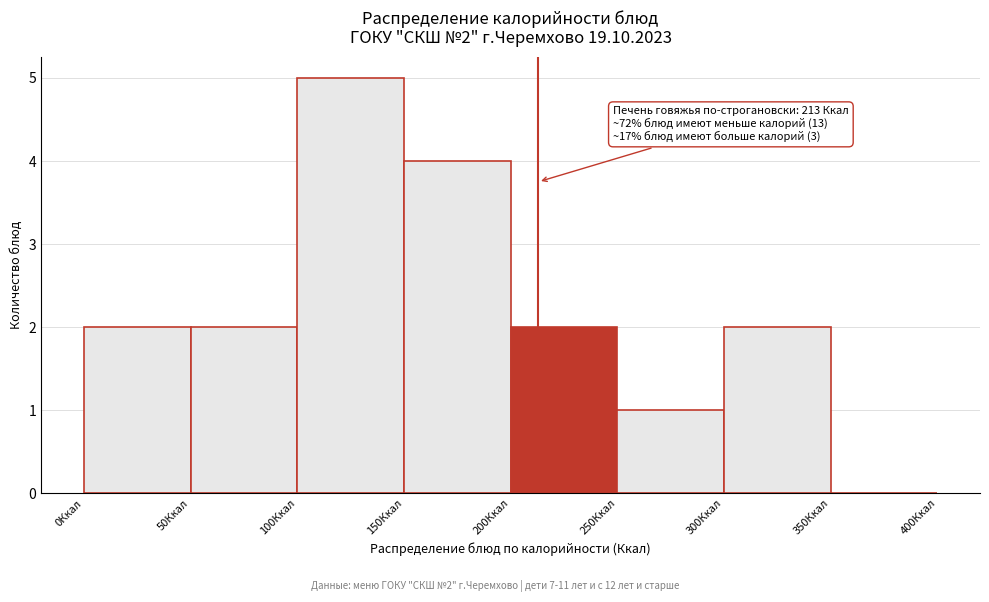

Over which range of the x-axis is the bar tallest?

100 to 150